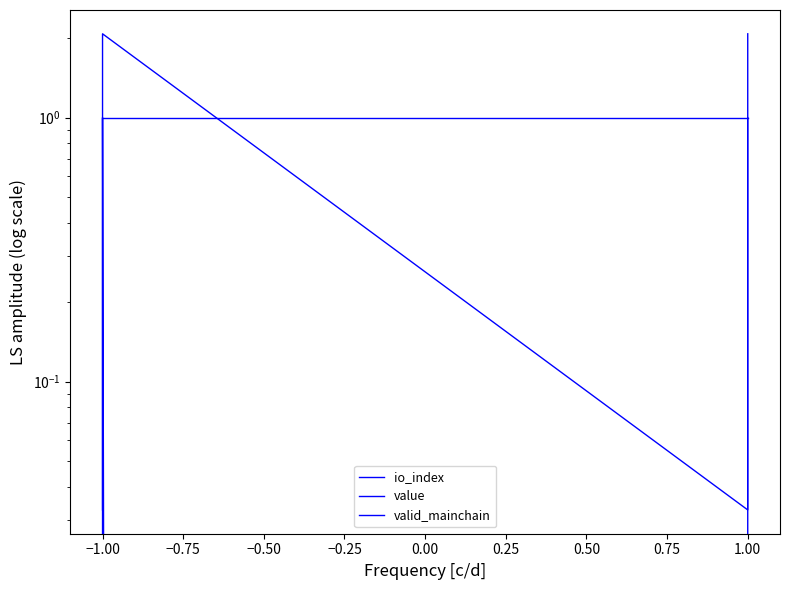

Which series has the largest range (max minus min)?

value